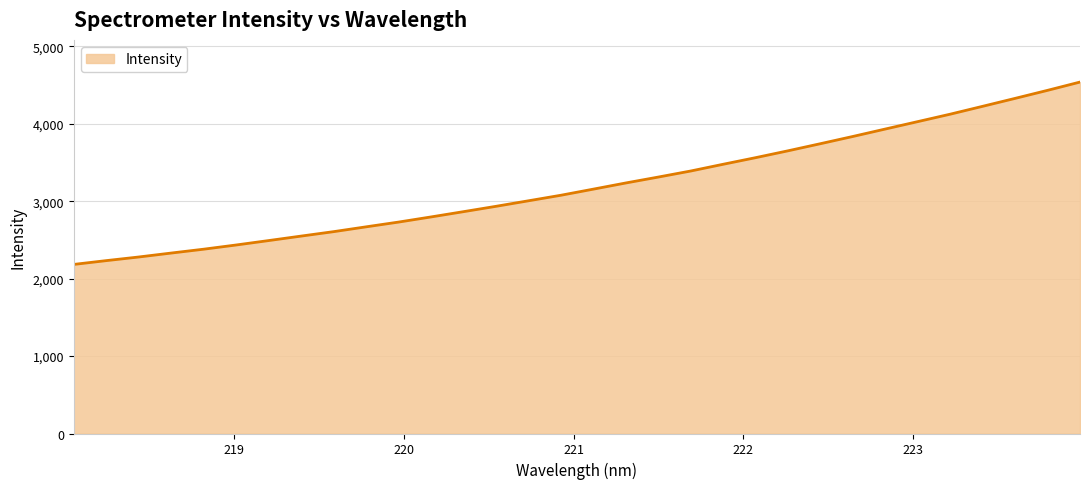

What is the maximum value shown in the chart?

4540.0